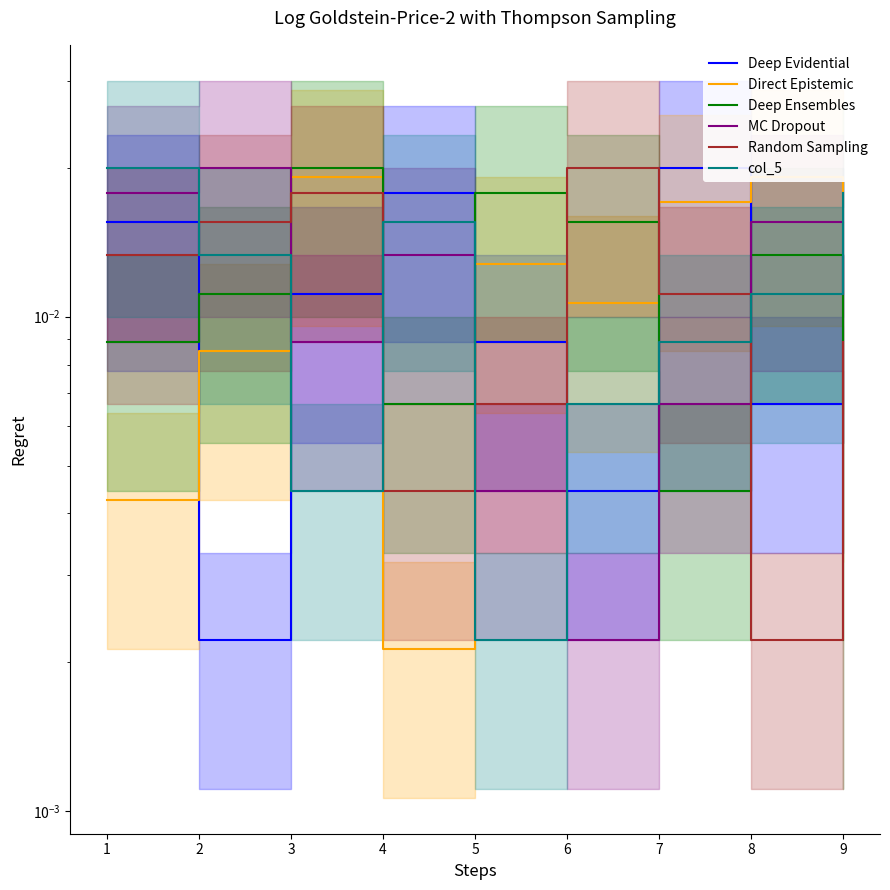

Count the Deep Evidential values in the range 0 to 1.

9